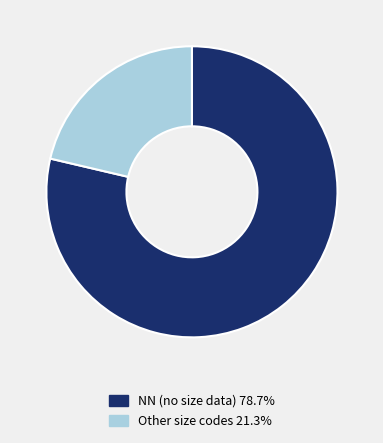

Combined, do NN (no size data) 78.7% and Other size codes 21.3% account for over 50%?

Yes